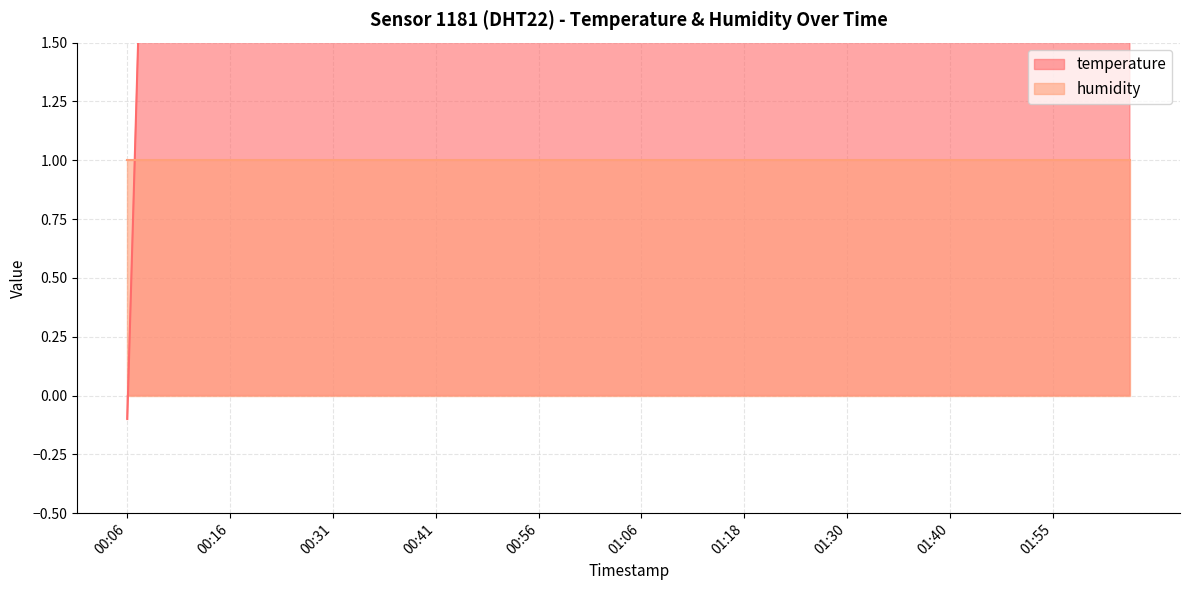

What is the sum of the values at 00:29 and 01:43?

6.9